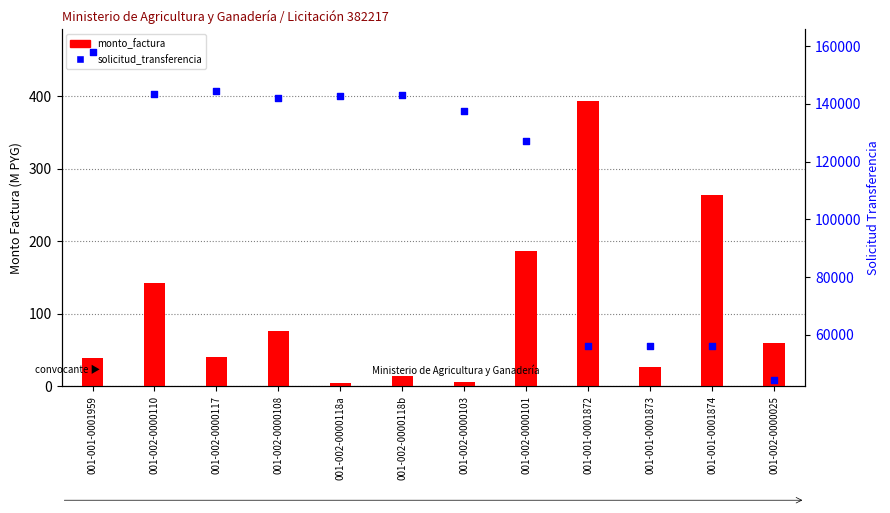

Which series has the largest Y range (max minus min)?

solicitud_transferencia